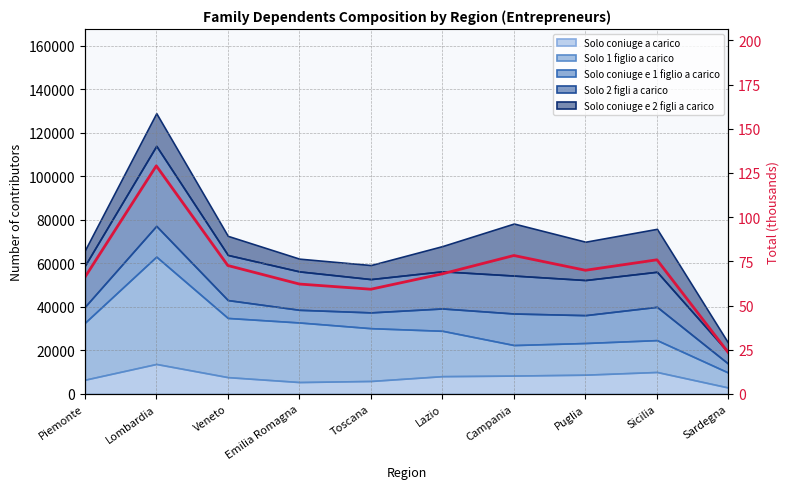

How many points are lower than both their immediate neighbors (excluding endpoints)?

2